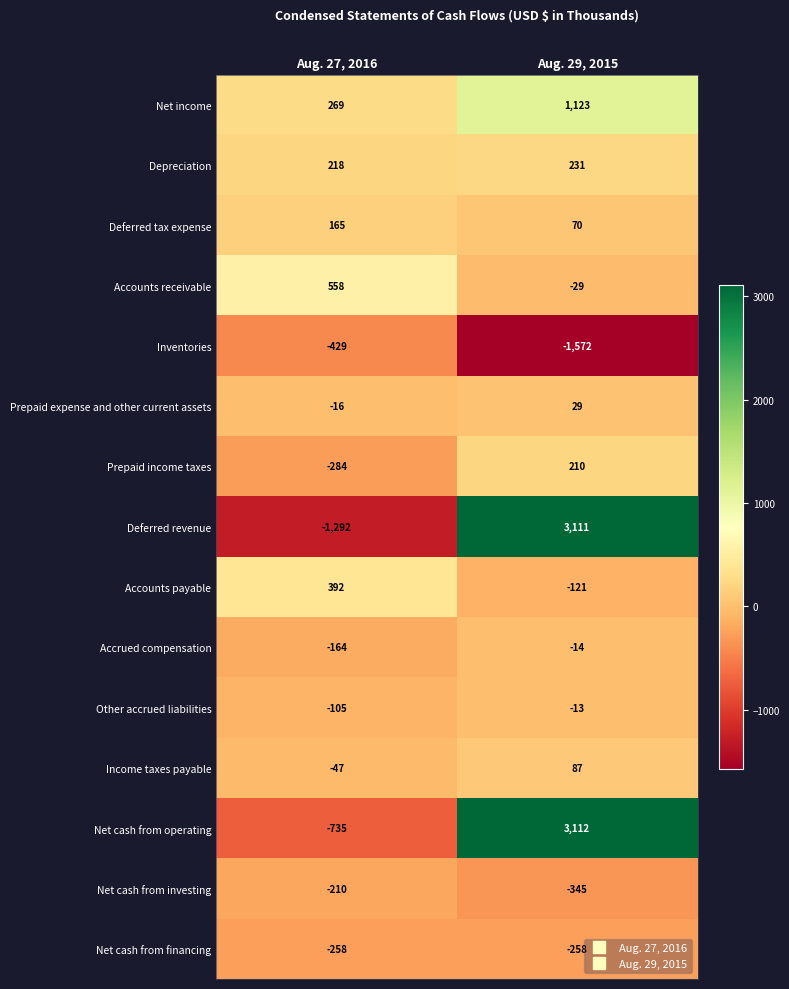

Is it true that Net cash from operating equals 4147 at Aug. 29, 2015?

False